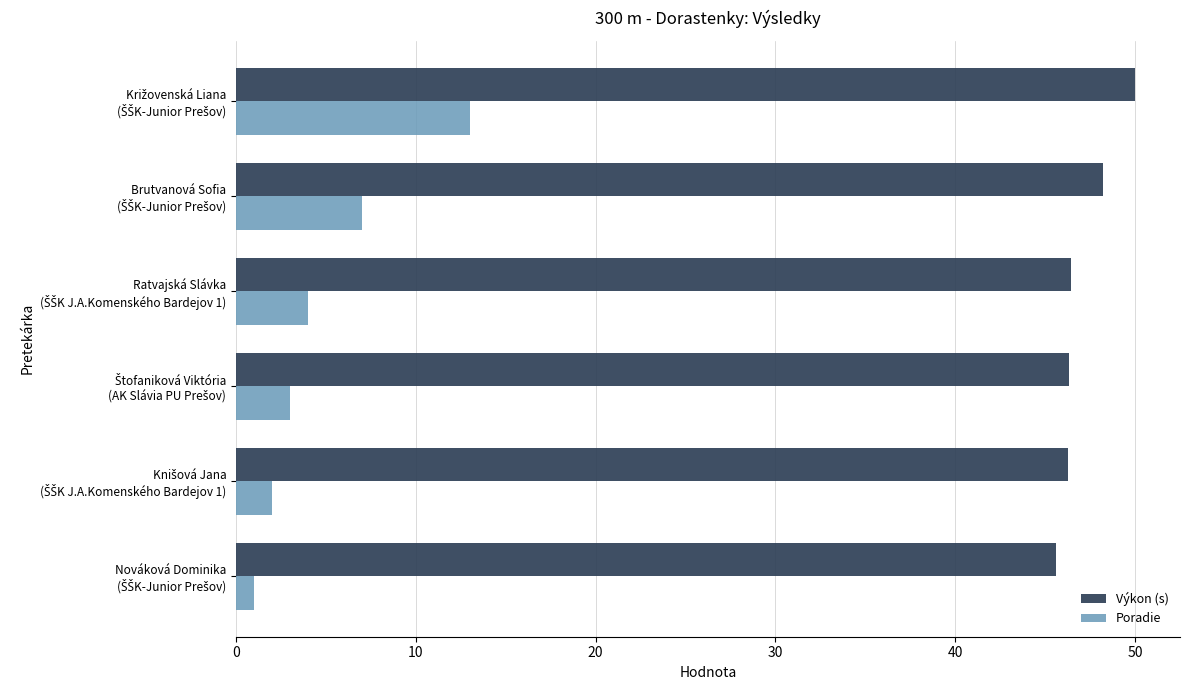

What is the minimum value shown in the chart?

1.0